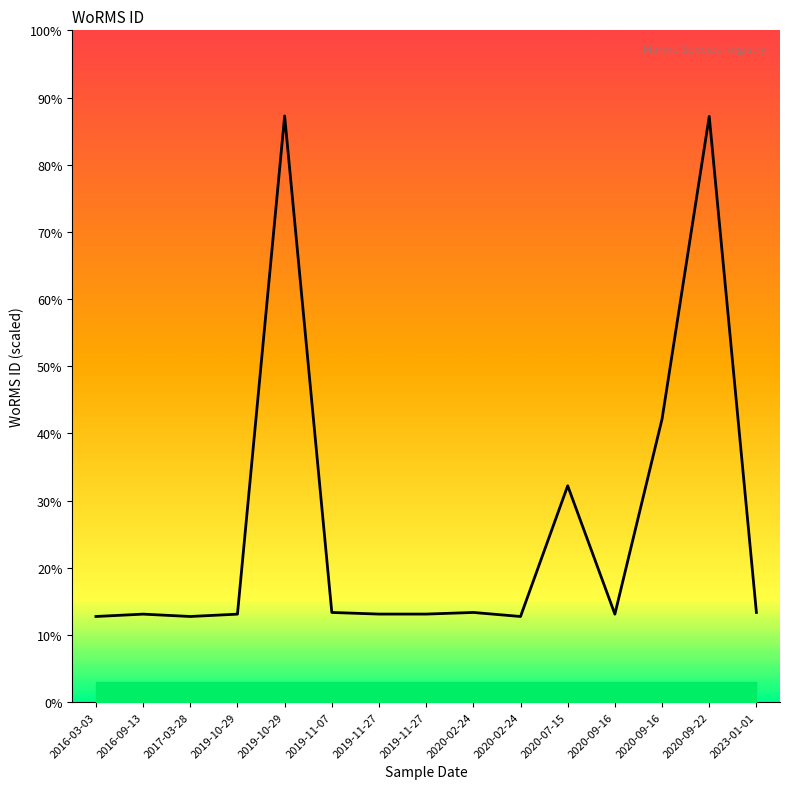

The value at 2020-07-15 is 156623. True or false?

True